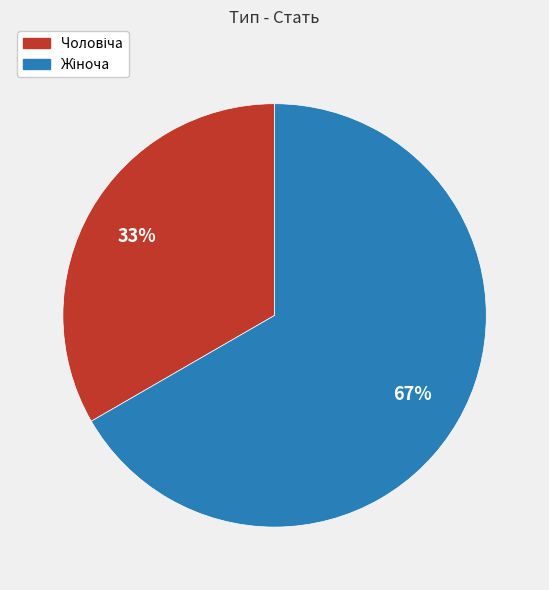

To the nearest percent, what is the average slice percentage?

50%